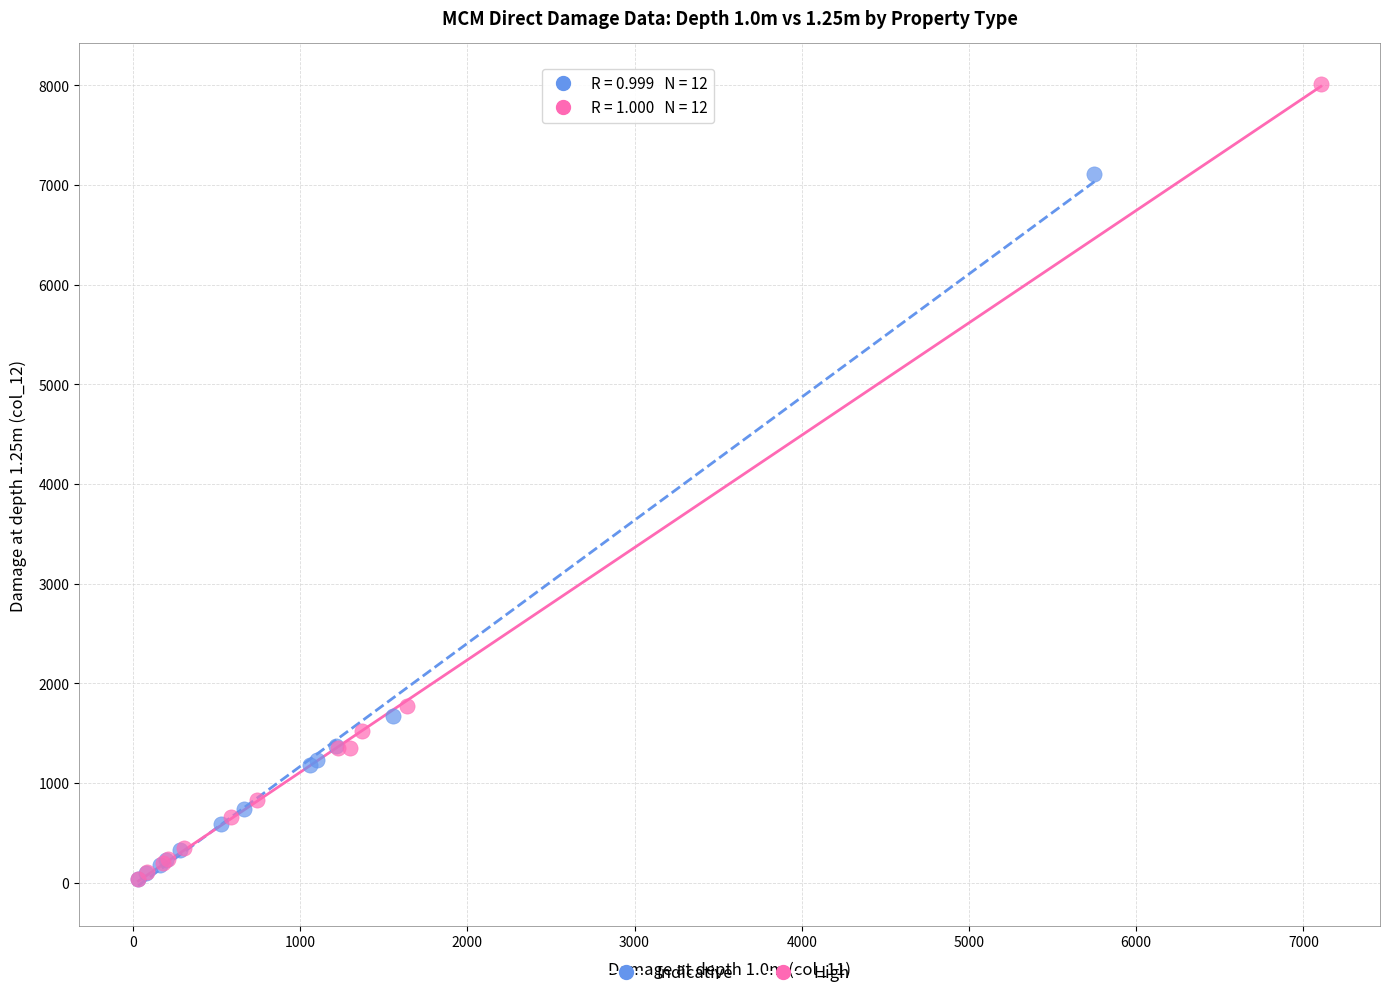

Which series has the widest spread of Y values?

High